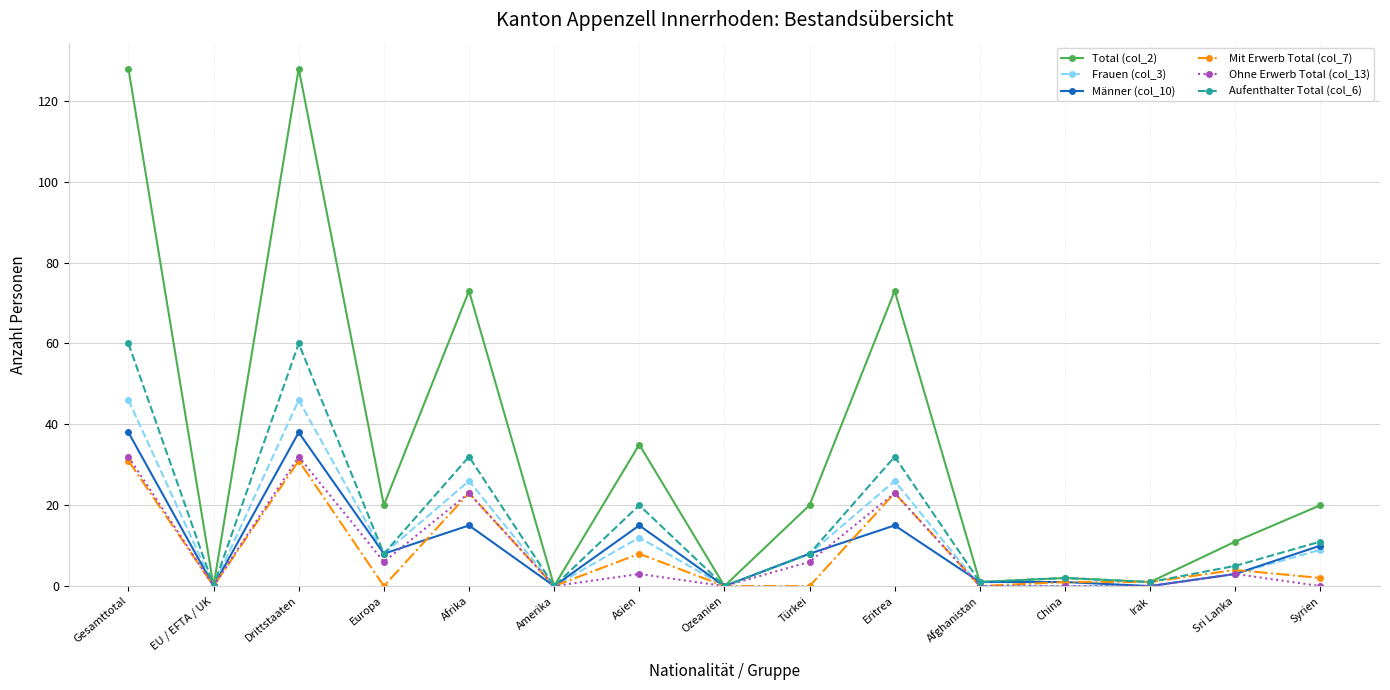

How many values in the Total (col_2) series are below 20?

7